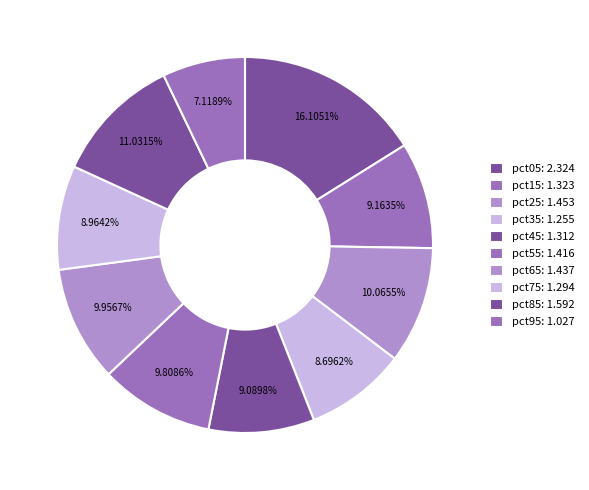

How many slices are in this pie chart?

10